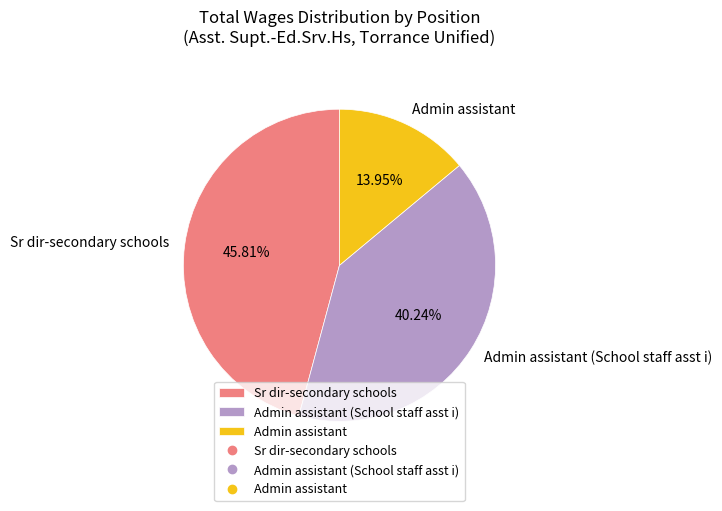

To the nearest percent, what percentage of the pie is Admin assistant (School staff asst i)?

40%